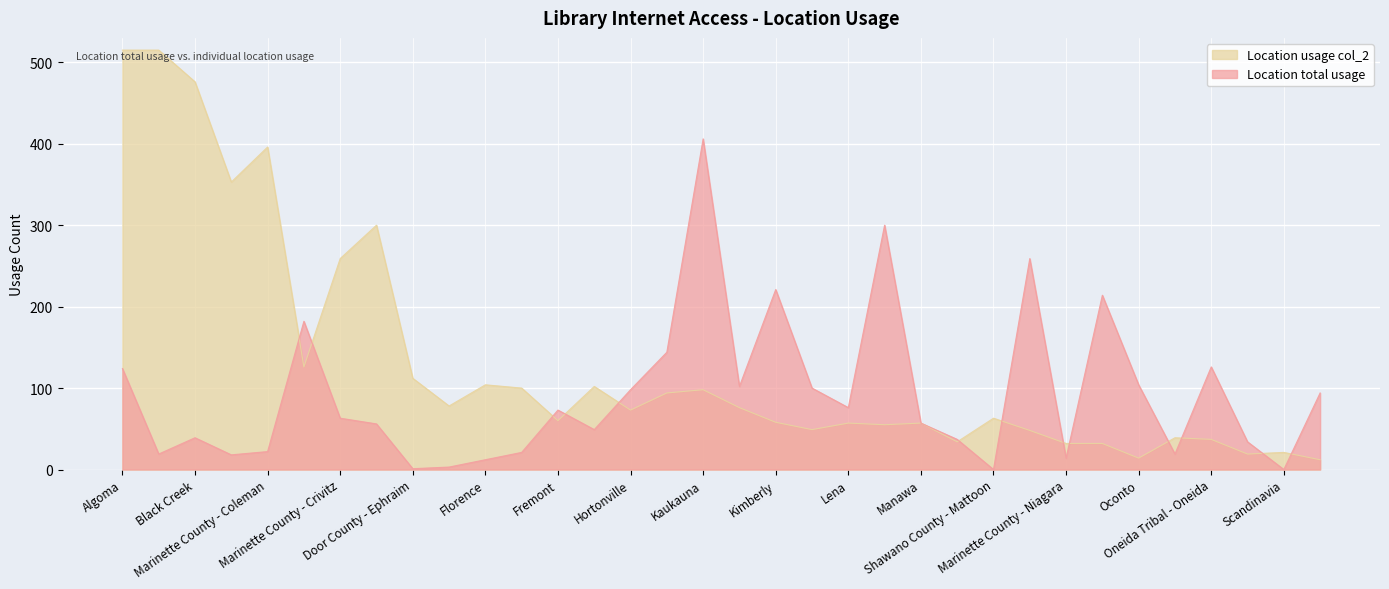

How many data points in Location total usage are above 63?

16